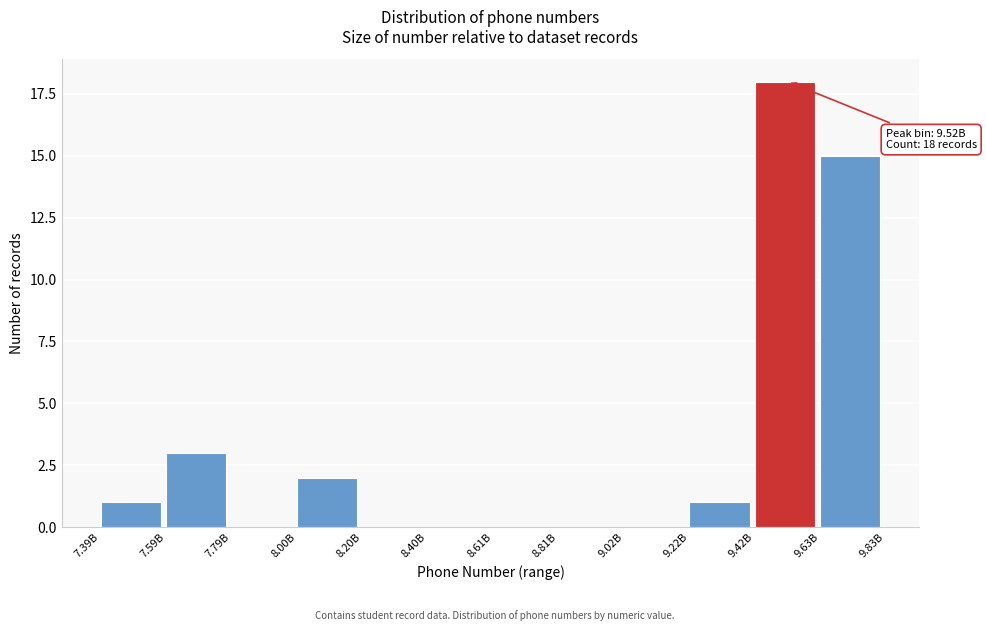

Reading right to left, extract all data points from this chart.

9.63B=15	9.42B=18	9.22B=1	9.02B=0	8.81B=0	8.61B=0	8.40B=0	8.20B=0	8.00B=2	7.79B=0	7.59B=3	7.39B=1